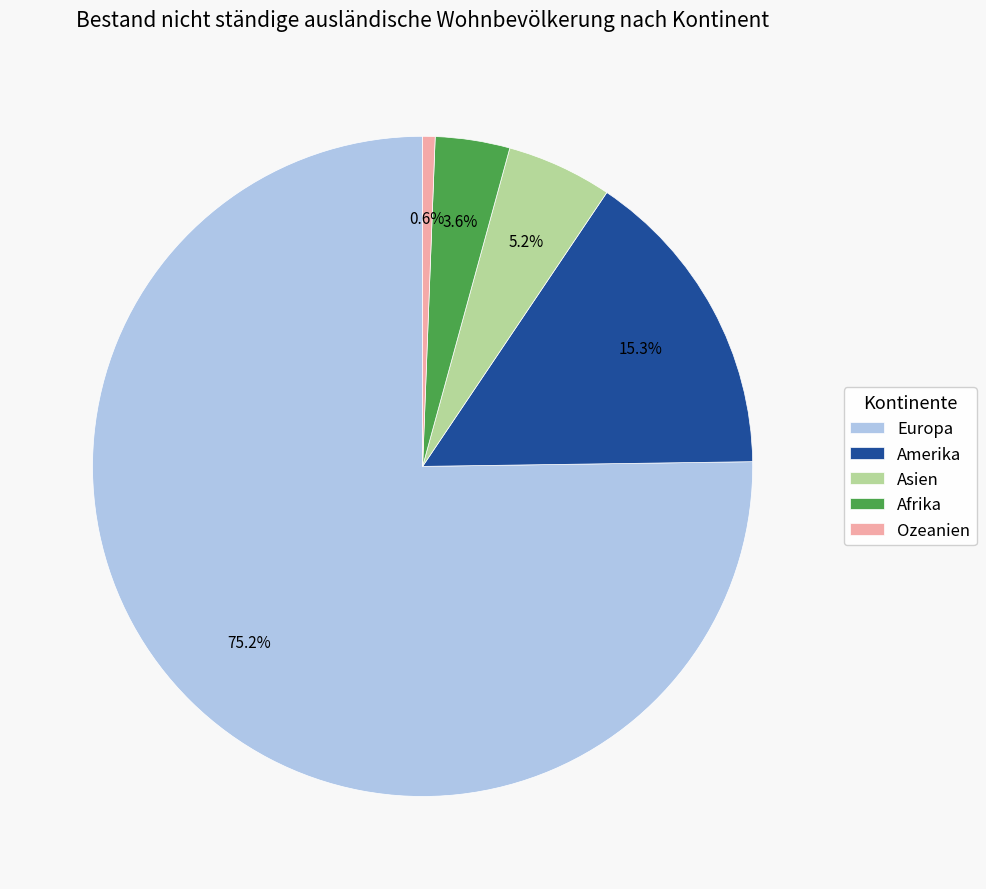

Count the number of slices in the pie.

5